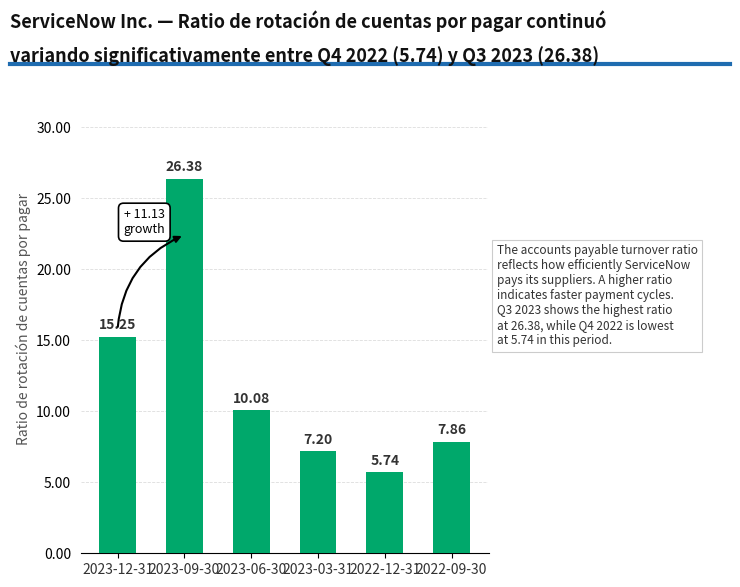

List the labels in order of value, largest first.

2023-09-30, 2023-12-31, 2023-06-30, 2022-09-30, 2023-03-31, 2022-12-31